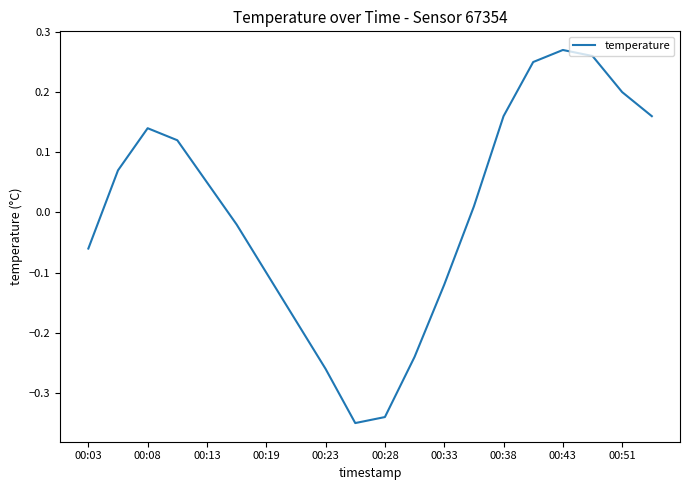

What is the difference between the maximum and minimum values?

0.6